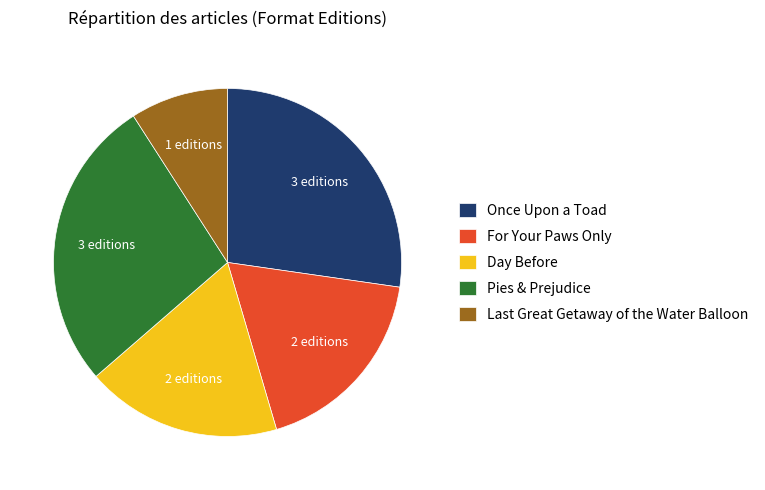

Which slice is the smallest?

Last Great Getaway of the Water Balloon